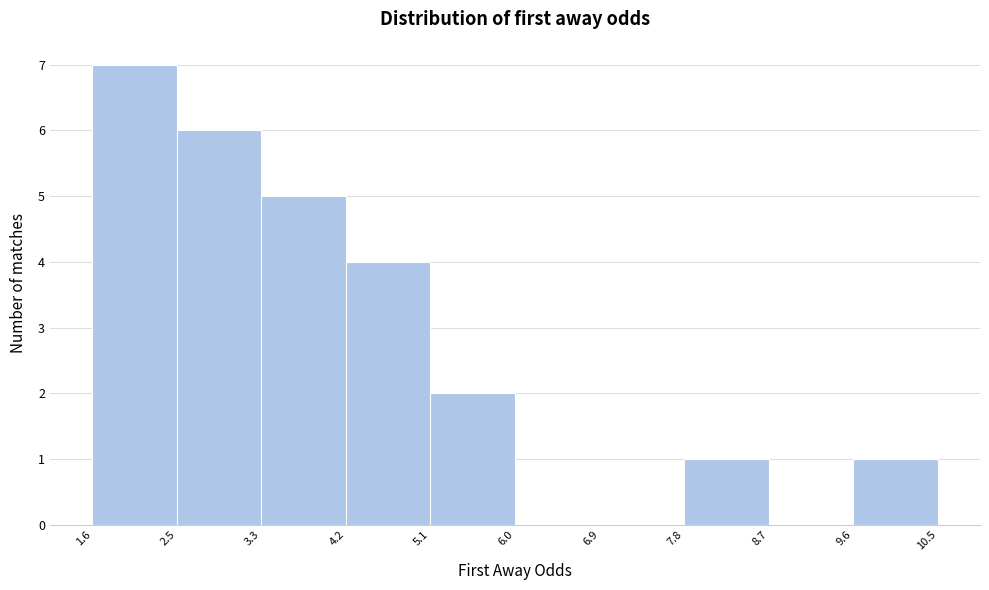

Which range on the x-axis has the tallest bar?

1.6 to 2.5